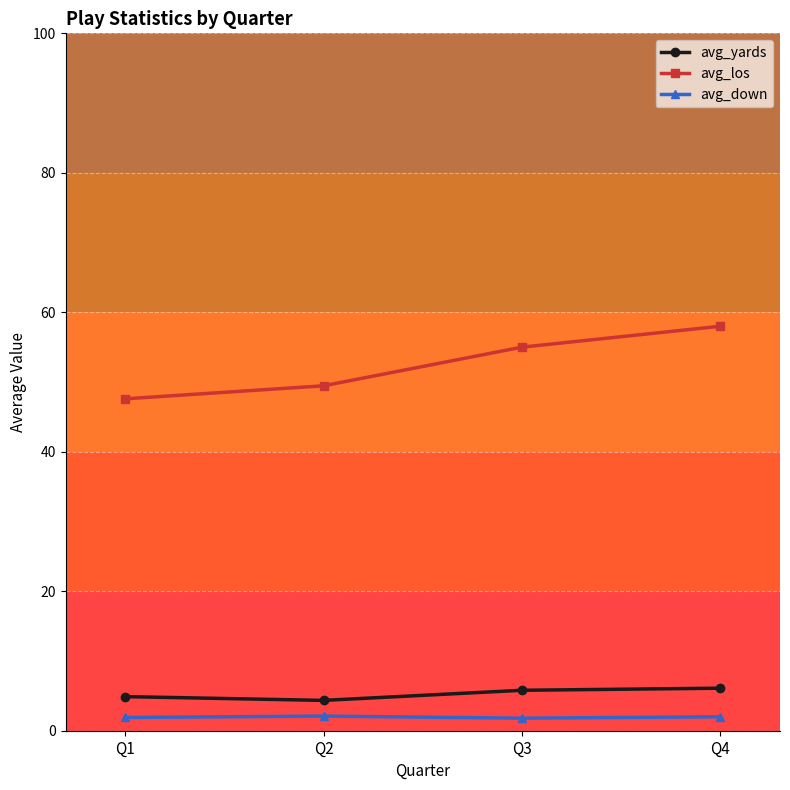

What are all the series names shown in the legend?

avg_yards, avg_los, avg_down